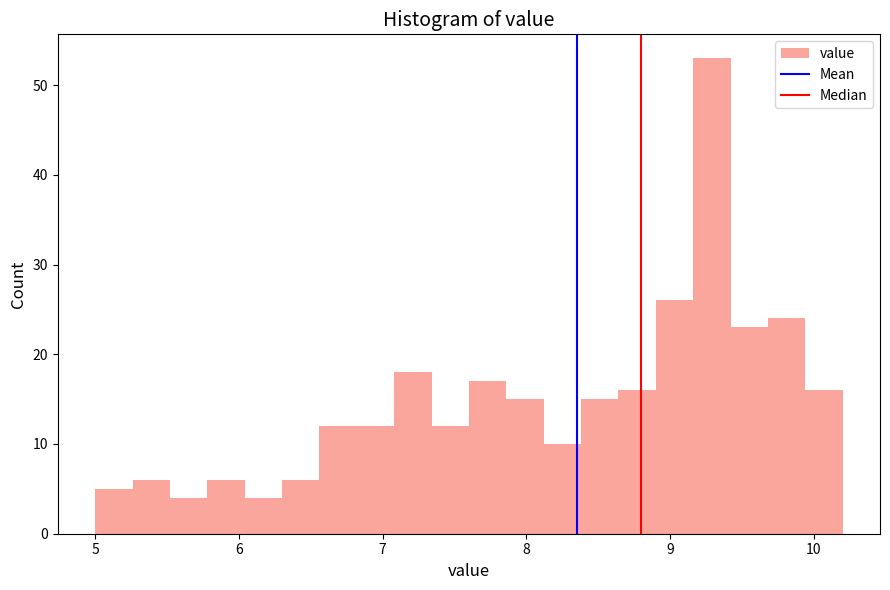

Around what value on the x-axis is the tallest bar? Give the approximate position of its centre, as read against the axis.

9.3